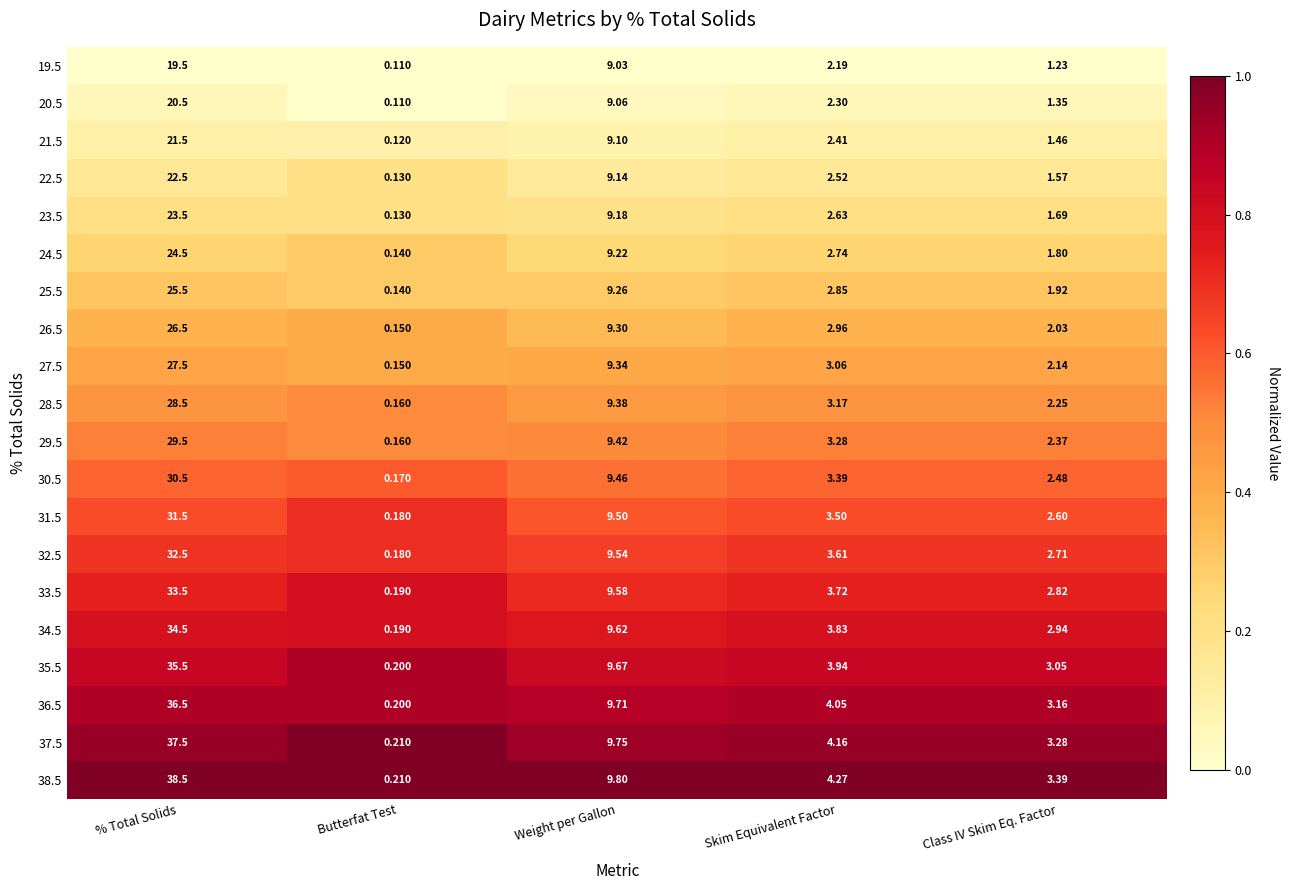

Which category has the lowest value across all series?

Butterfat Test